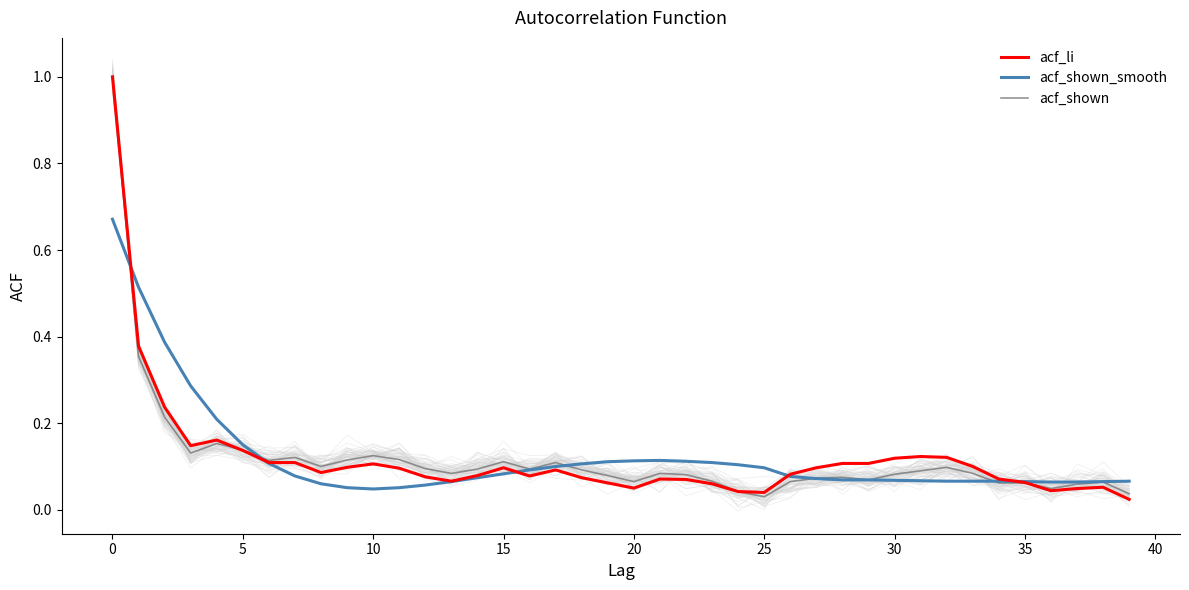

Which category has the lowest value in the acf_shown series?

25